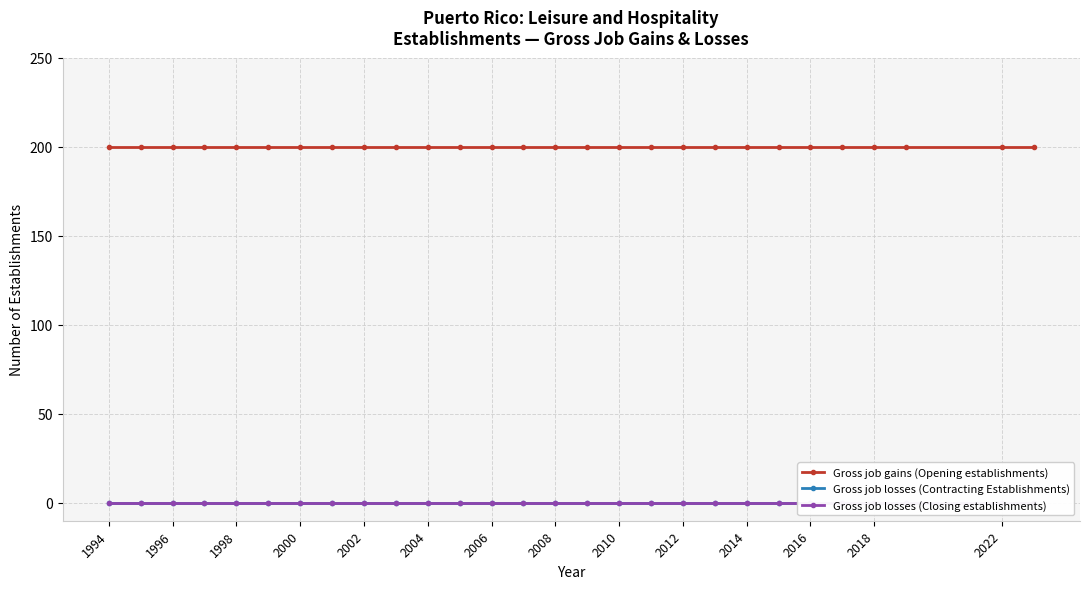

True or false: Gross job gains (Opening establishments) has more than 1 interior local peaks.

False